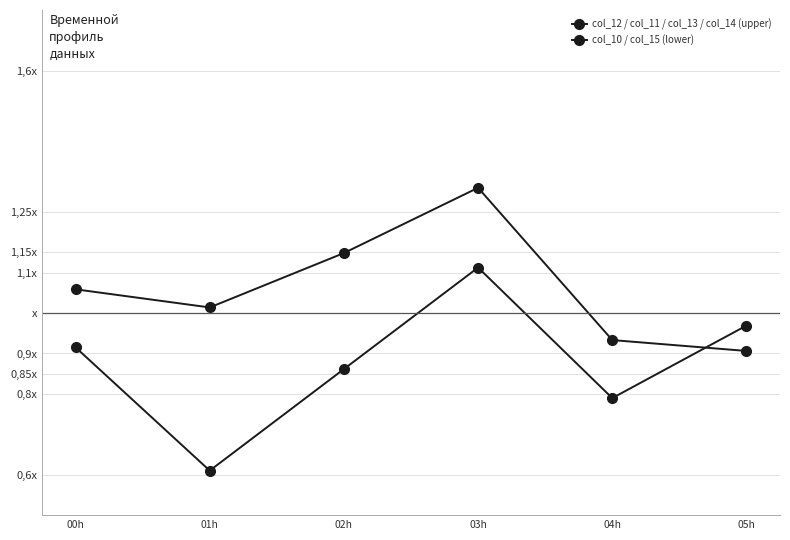

Reading left to right, transcribe all the data shown in this chart.

col_12 / col_11 / col_13 / col_14 (upper): 1.1	1.0	1.1	1.3	0.9	0.9
col_10 / col_15 (lower): 0.9	0.6	0.9	1.1	0.8	1.0